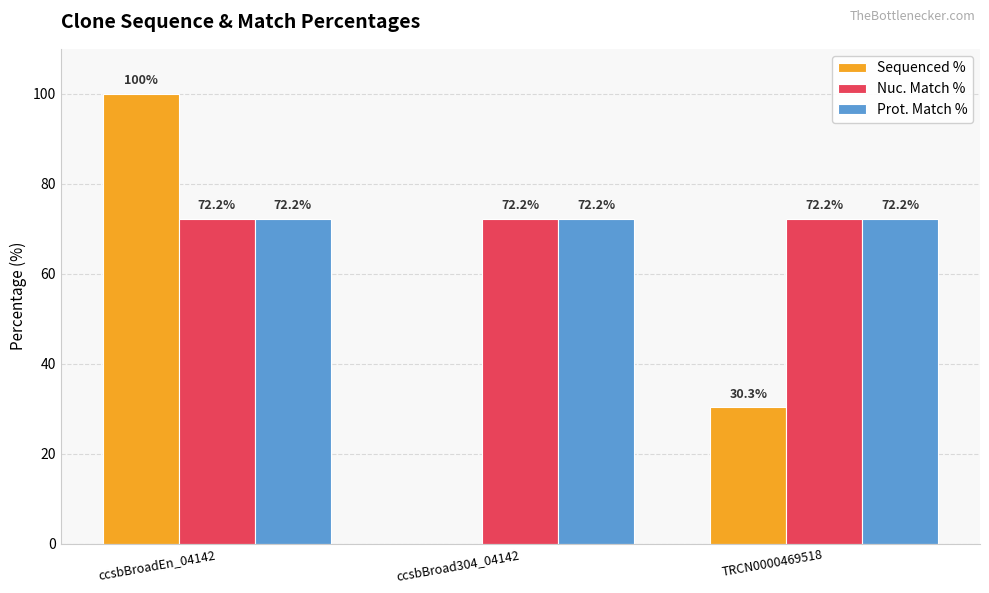

What are all the series names shown in the legend?

Sequenced %, Nuc. Match %, Prot. Match %